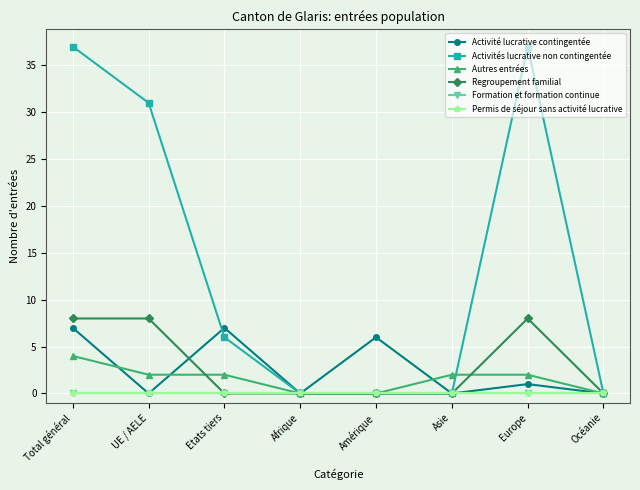

Where is Autres entrées nearest to the value 2?

UE / AELE